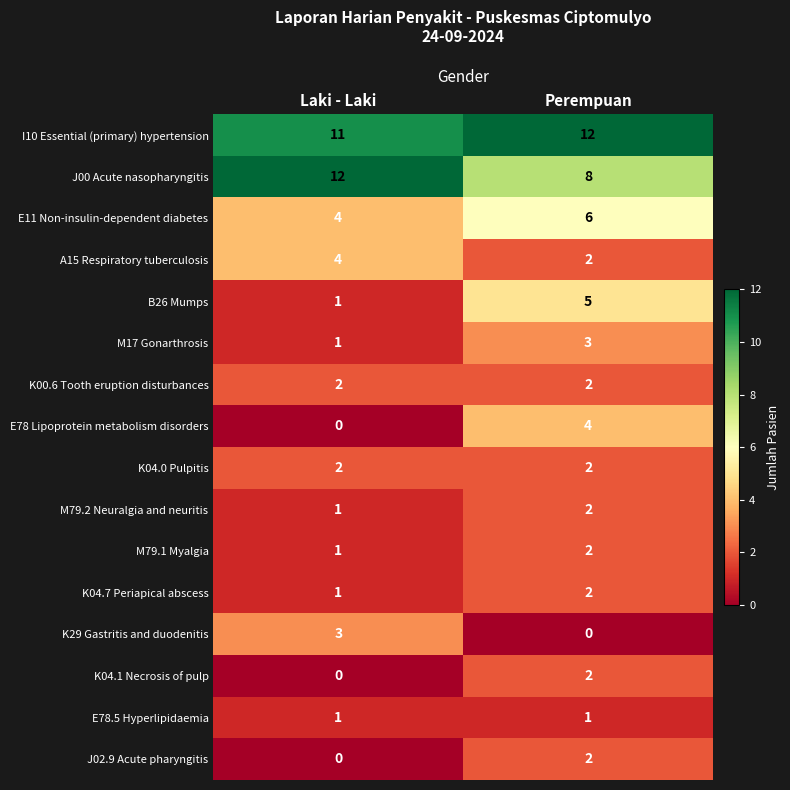

What is the highest value of the K29 Gastritis and duodenitis series?

3